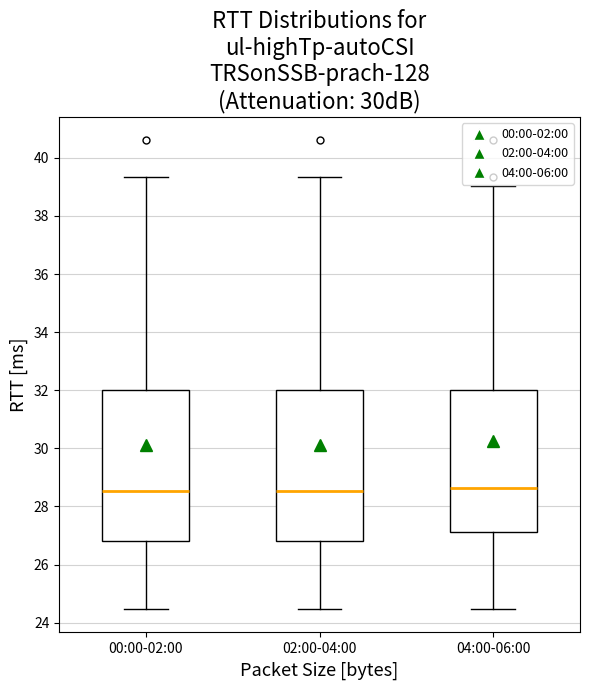

Reading left to right, read every box against the y-axis: the position of its median line, the range the box covers, and the ends of its whiskers. The values are not printed on the chart, so give them approximately, as read against the axis.

00:00-02:00: median 28.6, box 26.8 to 32.0, whiskers 24.4 to 39.4
02:00-04:00: median 28.6, box 26.8 to 32.0, whiskers 24.4 to 39.4
04:00-06:00: median 28.6, box 27.2 to 32.0, whiskers 24.4 to 39.0